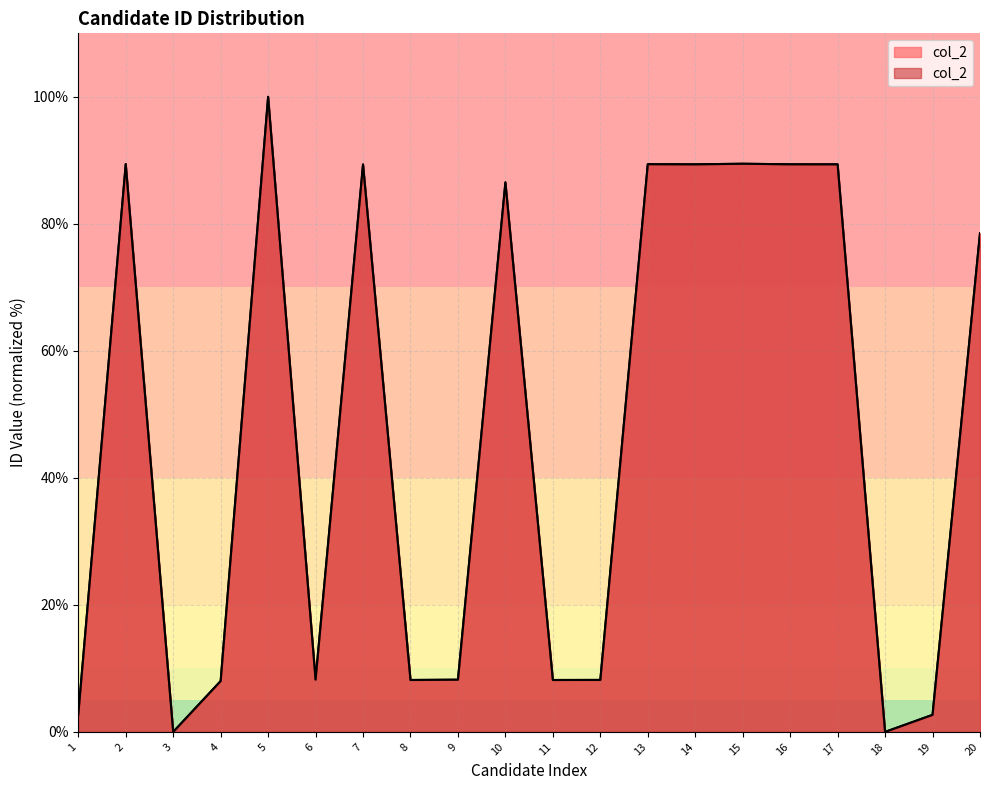

What is the average value?

47.3